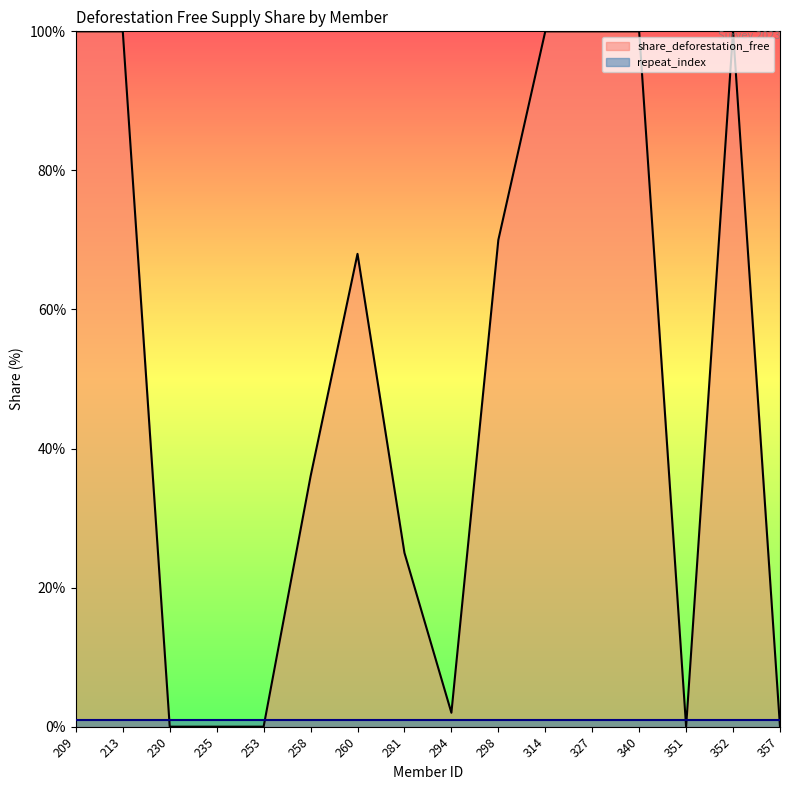

At which label does the data first exceed 68?

209